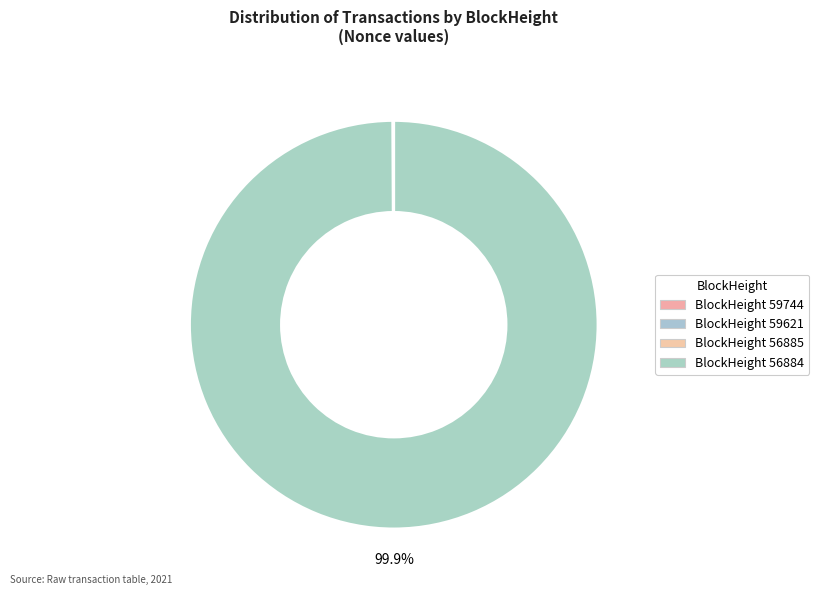

Count the number of slices in the pie.

4